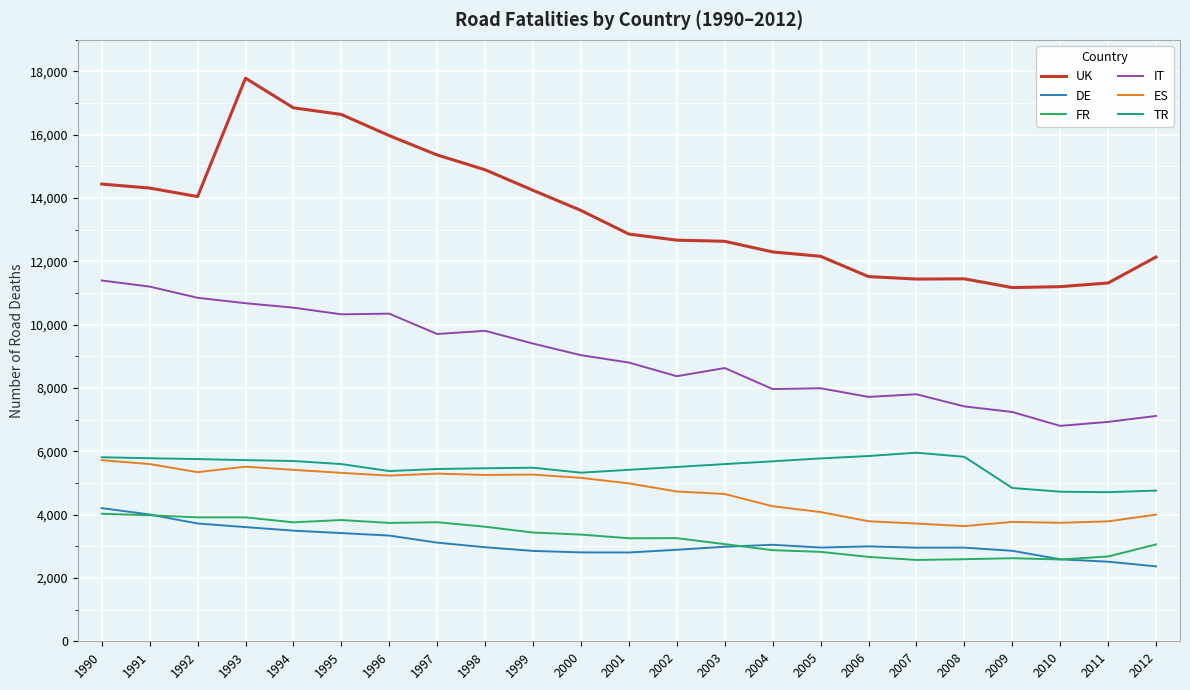

True or false: ES and FR cross at least once.

False